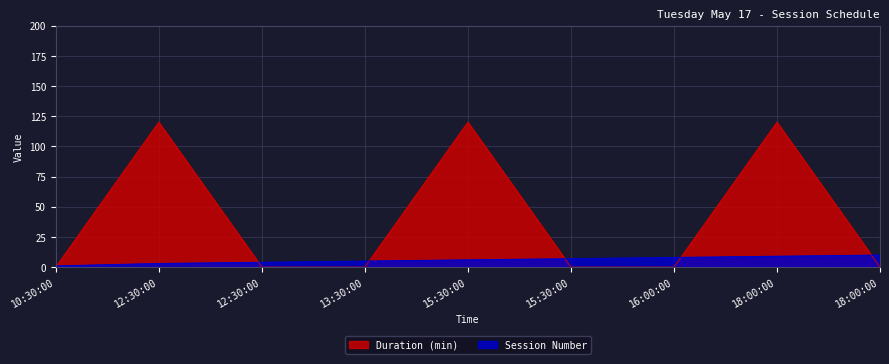

List the series in order of their peak value, highest first.

Duration (min), Session Number